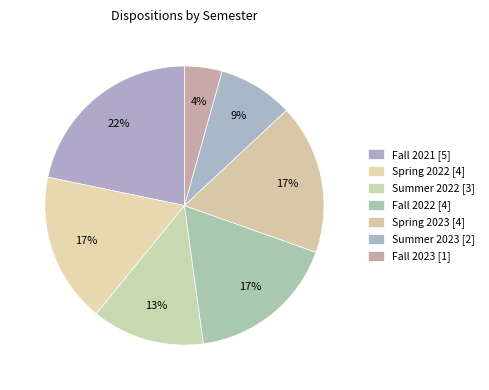

Count the number of slices in the pie.

7